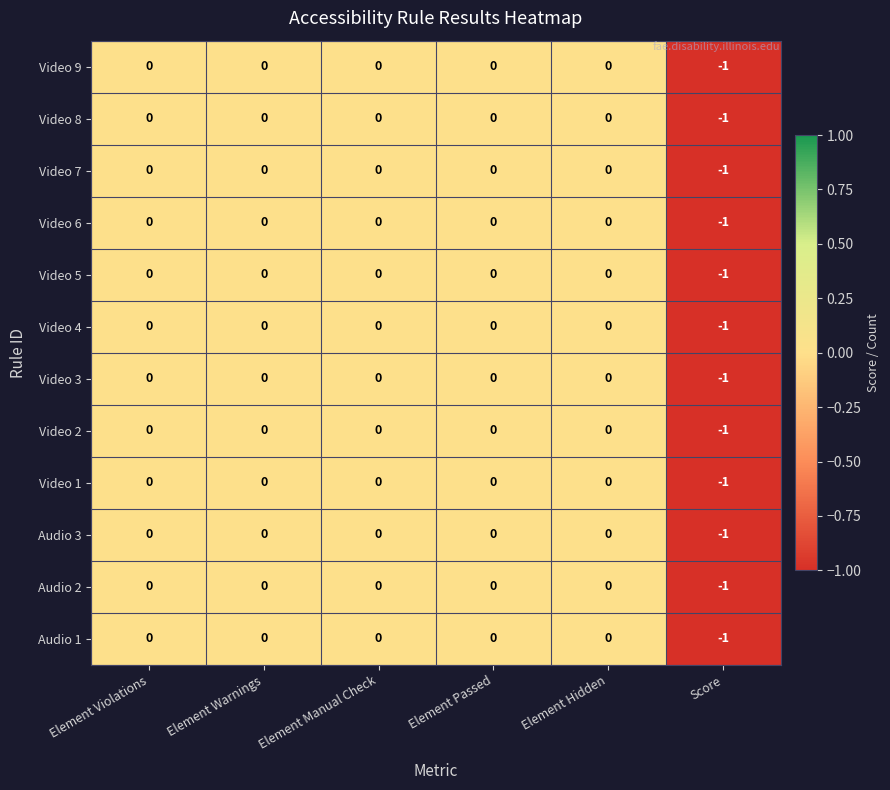

Is the value of Video 9 at Score greater than the value of Video 4 at Element Violations?

No